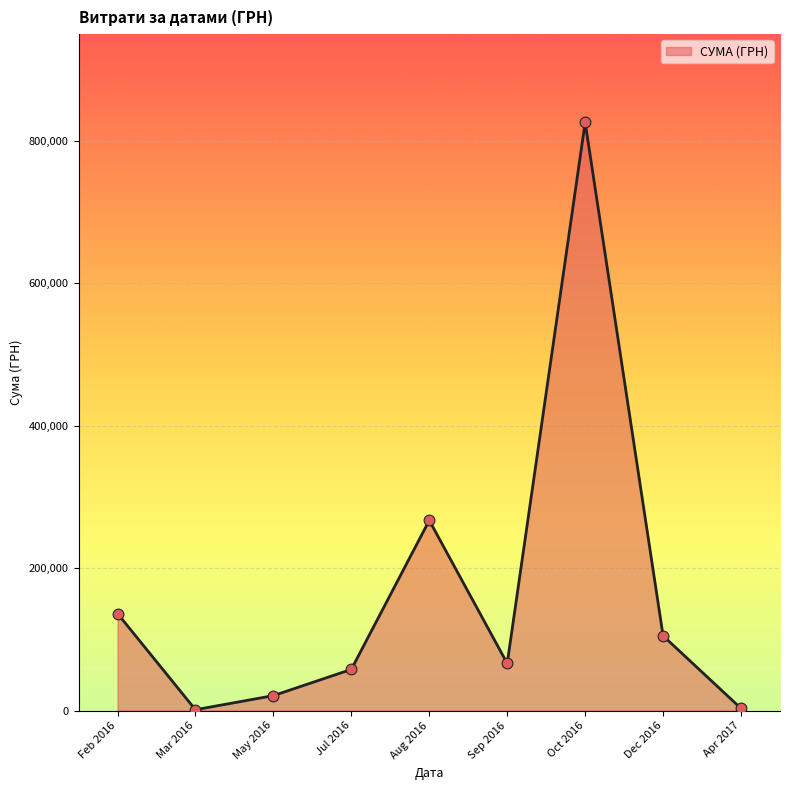

Approximately how many times larger is the value at Jul 2016 compared to May 2016?

2.8